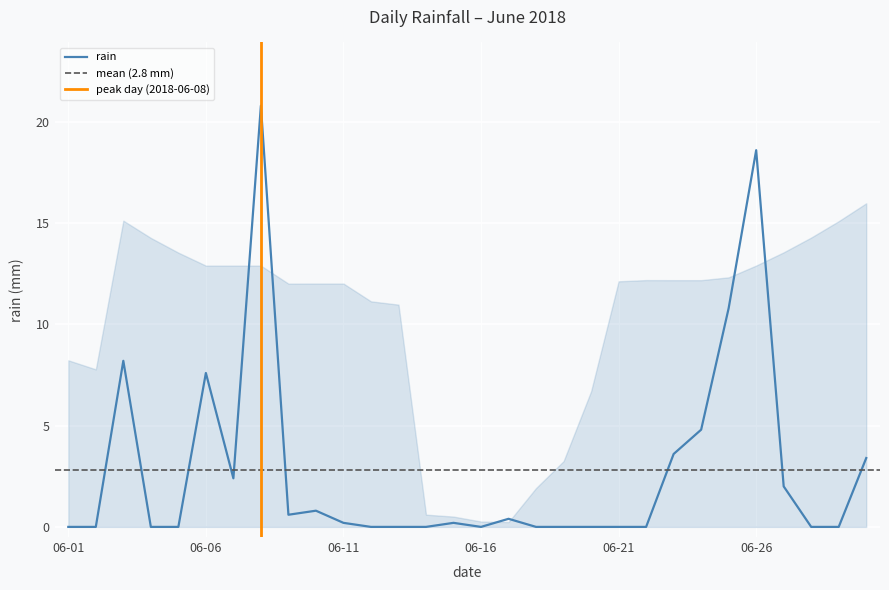

Rank the categories by value from highest to lowest.

2018-06-08, 2018-06-26, 2018-06-25, 2018-06-03, 2018-06-06, 2018-06-24, 2018-06-23, 2018-06-30, 2018-06-07, 2018-06-27, 2018-06-10, 2018-06-09, 2018-06-17, 2018-06-11, 2018-06-15, 2018-06-01, 2018-06-02, 2018-06-04, 2018-06-05, 2018-06-12, 2018-06-13, 2018-06-14, 2018-06-16, 2018-06-18, 2018-06-19, 2018-06-20, 2018-06-21, 2018-06-22, 2018-06-28, 2018-06-29